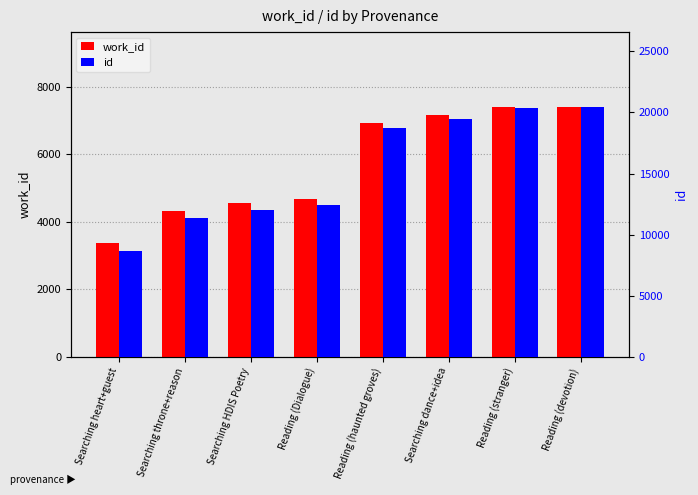

Is it true that id equals 11338 at Searching throne+reason?

True